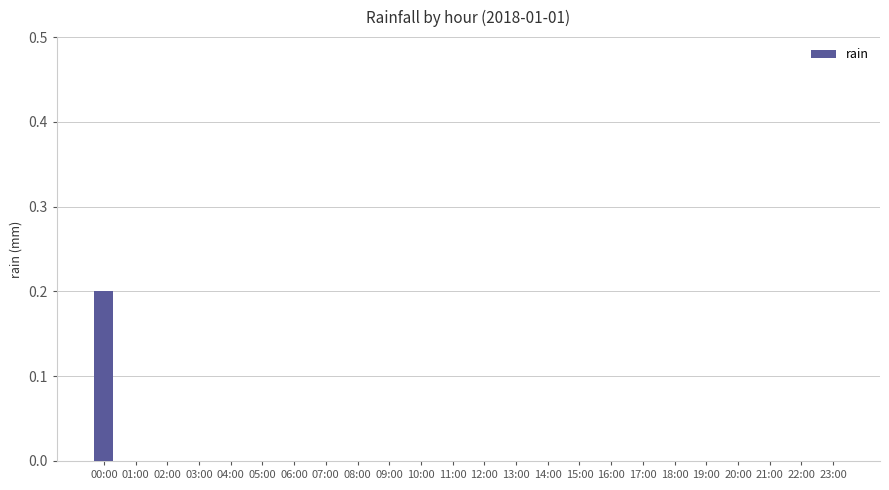

Count the number of data series in this chart.

1